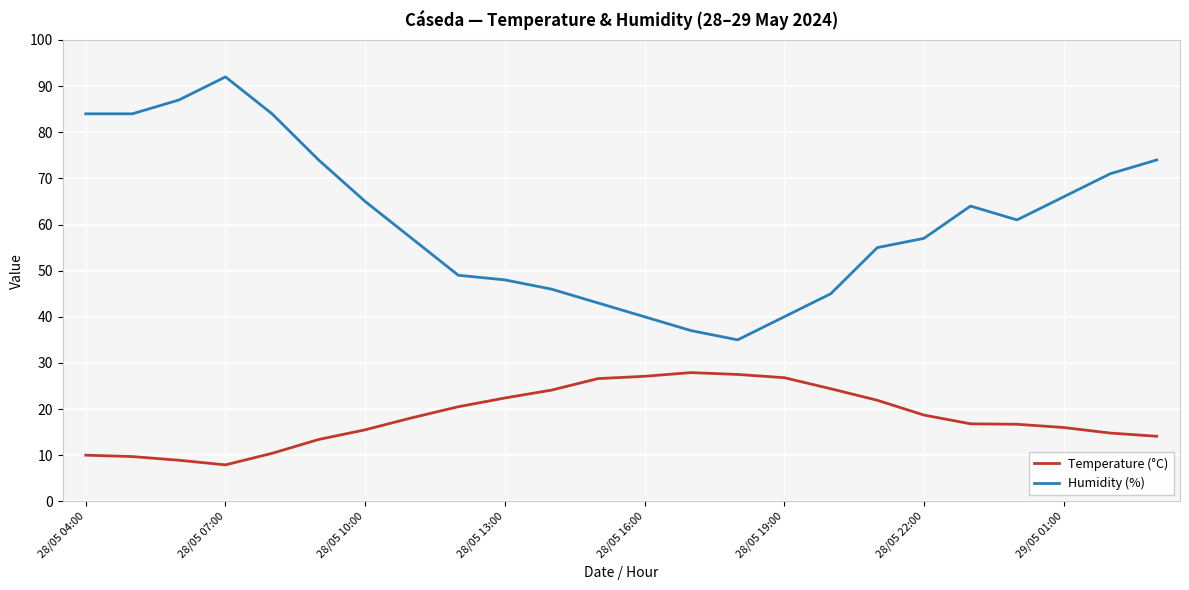

What is the minimum value shown in the chart?

7.9